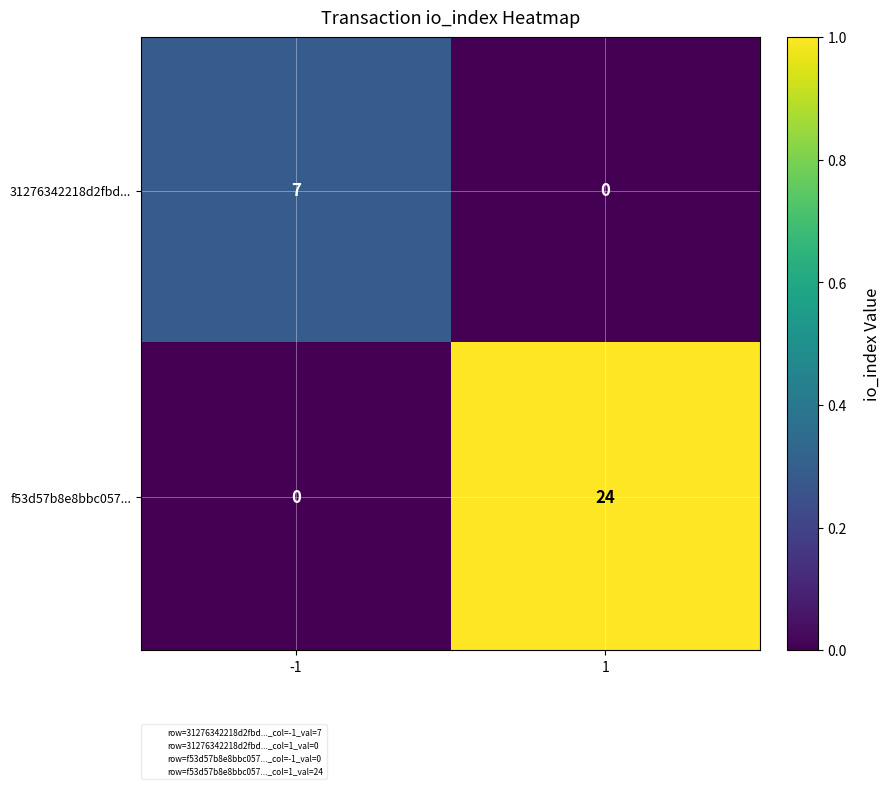

True or false: 31276342218d2fbd... has a value of 10 at -1.

False